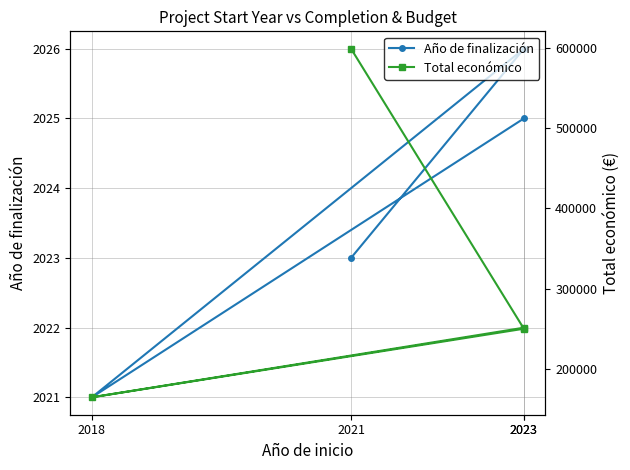

How many interior local peaks does the Año de finalización series have?

1